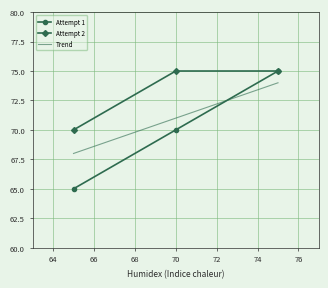

What is the average value of the Attempt 1 series?

70